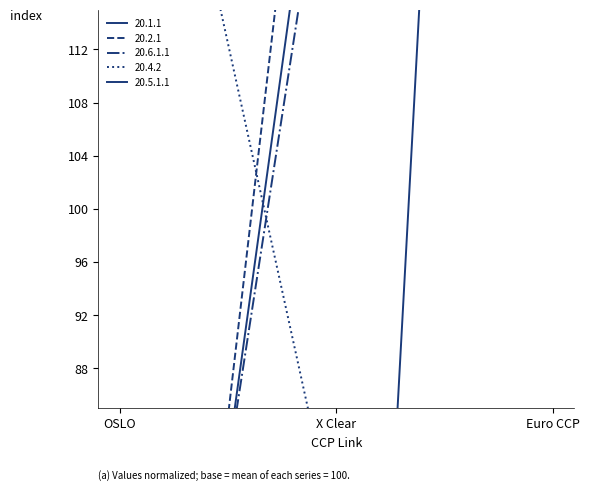

What are all the series names shown in the legend?

20.1.1, 20.2.1, 20.6.1.1, 20.4.2, 20.5.1.1